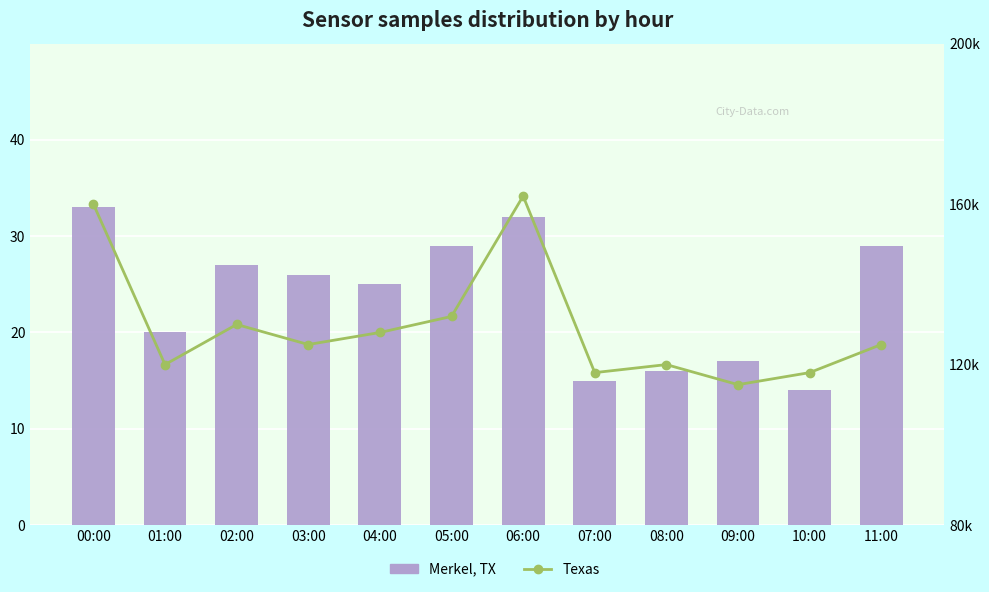

The Merkel, TX series shows 47 at 02:00. True or false?

False